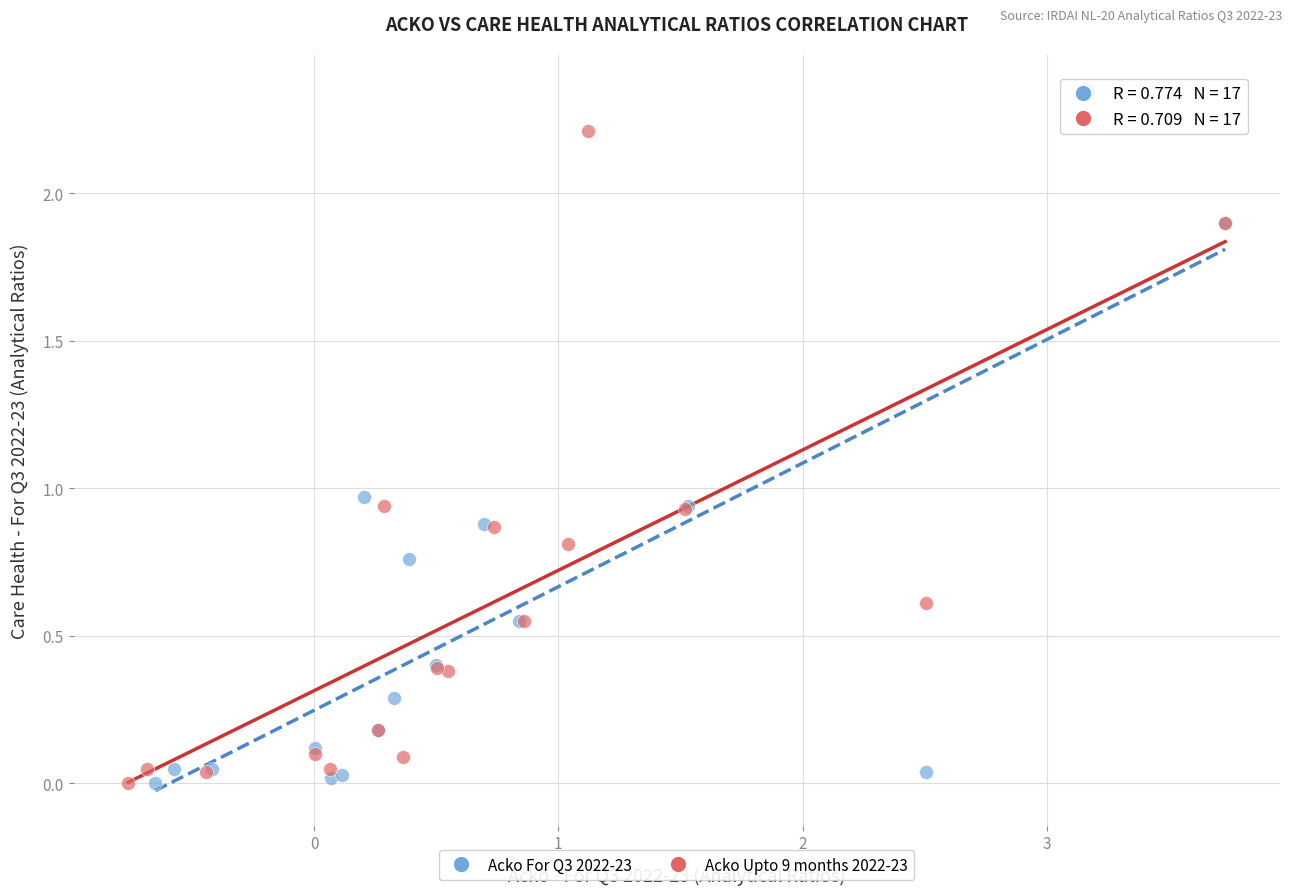

Which series has the largest Y range (max minus min)?

Acko For Q3 2022-23